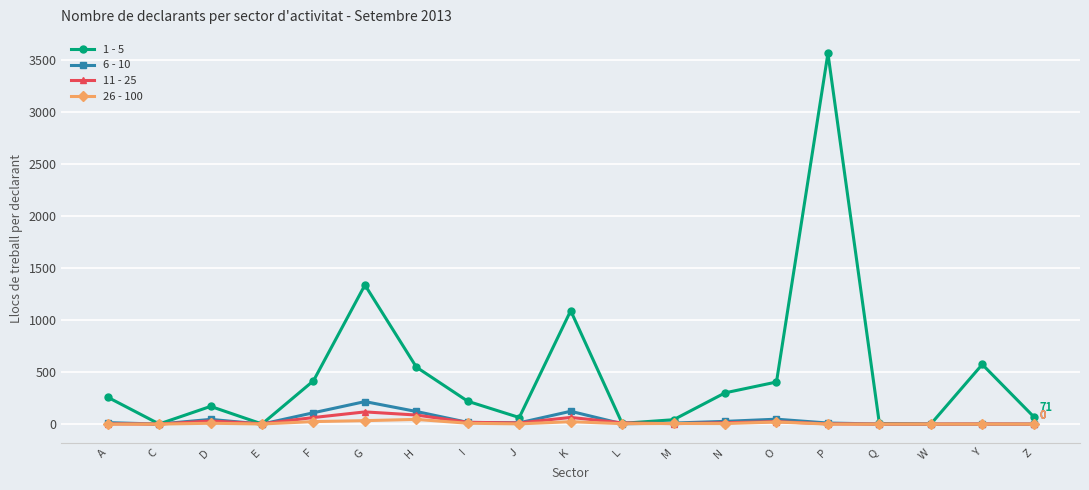

Which category has the highest value across all series?

P